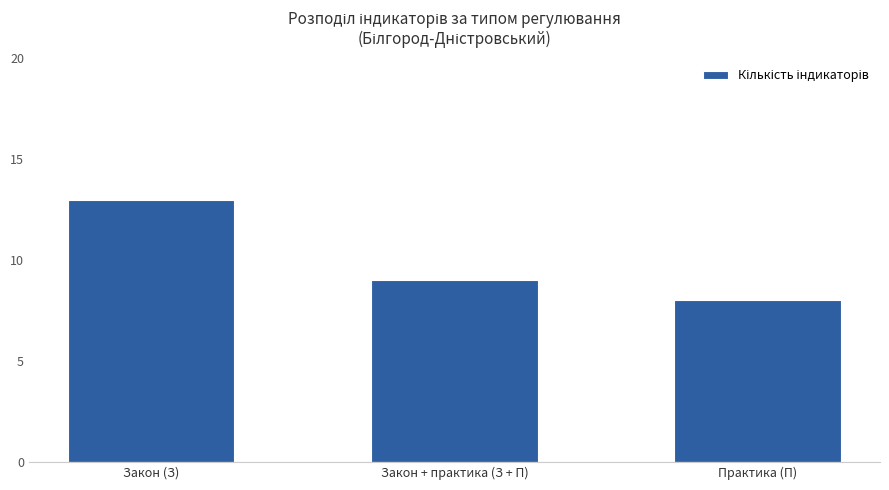

What is the difference between the values at Закон (З) and Практика (П)?

5